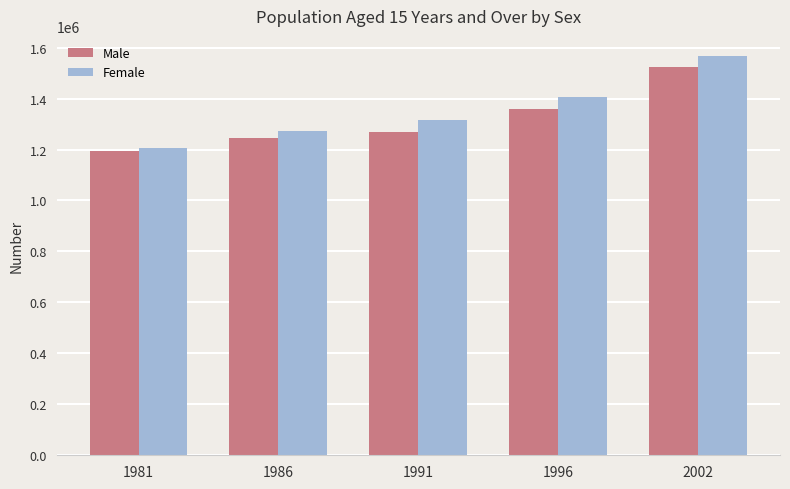

What are all the series names shown in the legend?

Male, Female